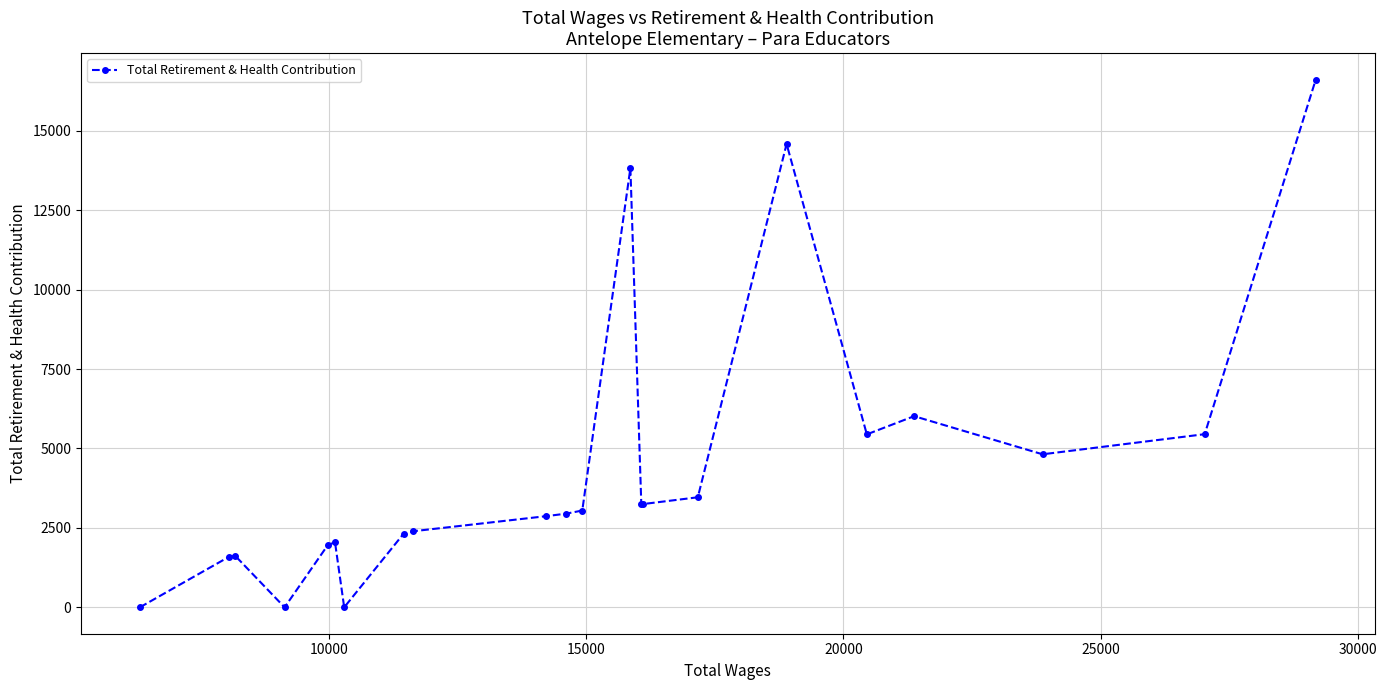

What is the sum of all values?

97509